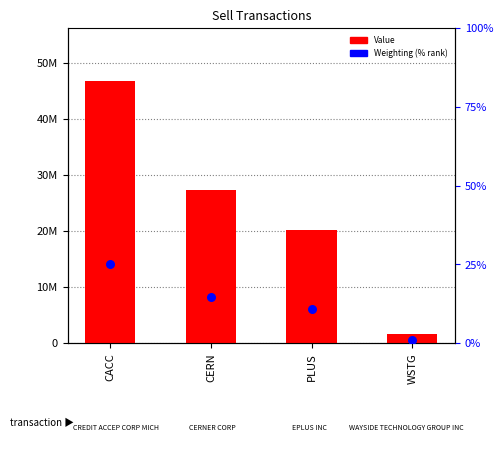

What are all the series names shown in the legend?

Value, Weighting